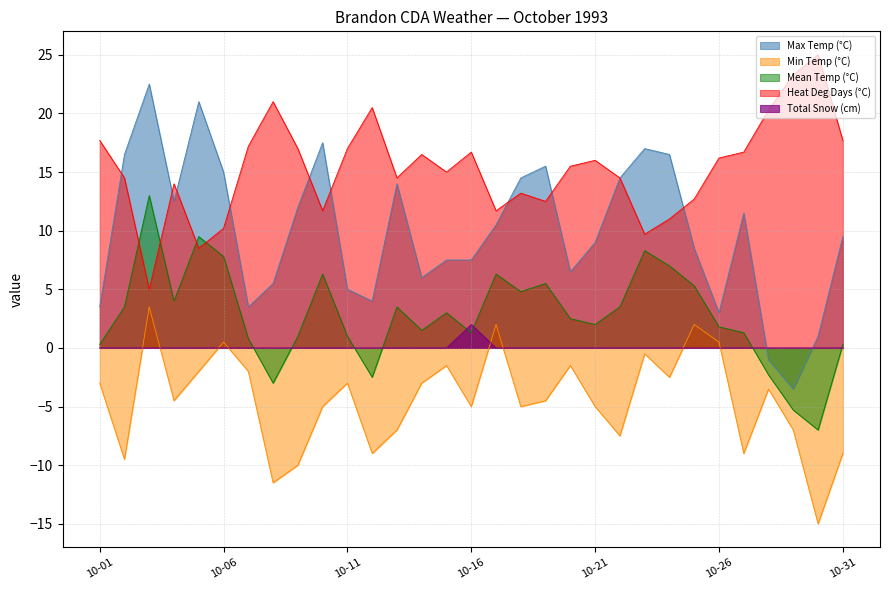

Is the value of Max Temp (°C) at 10-10 greater than the value of Min Temp (°C) at 10-20?

Yes